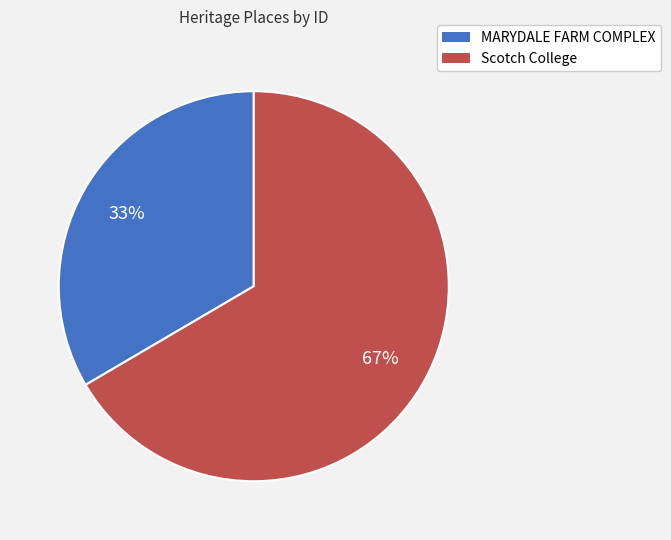

To the nearest percent, what is the combined percentage of Scotch College and MARYDALE FARM COMPLEX?

100%